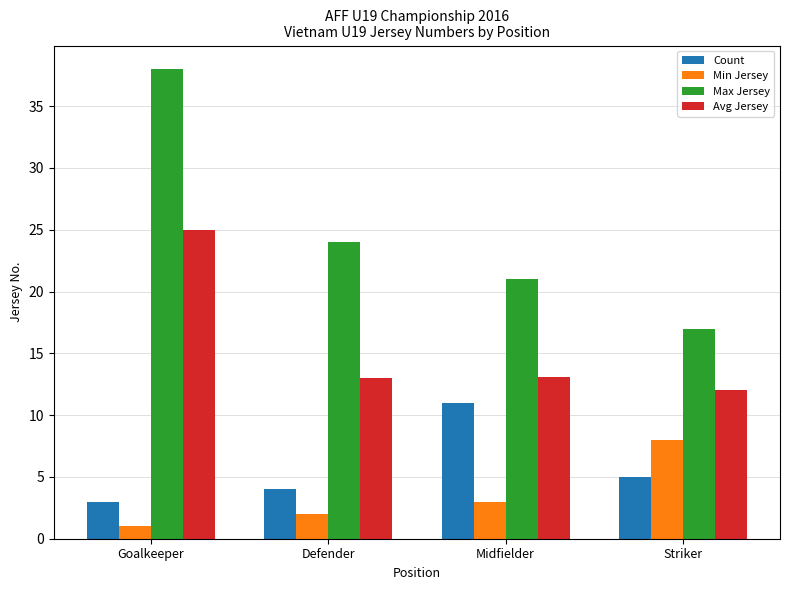

What is the spread (max minus min) of values at Defender?

22.0